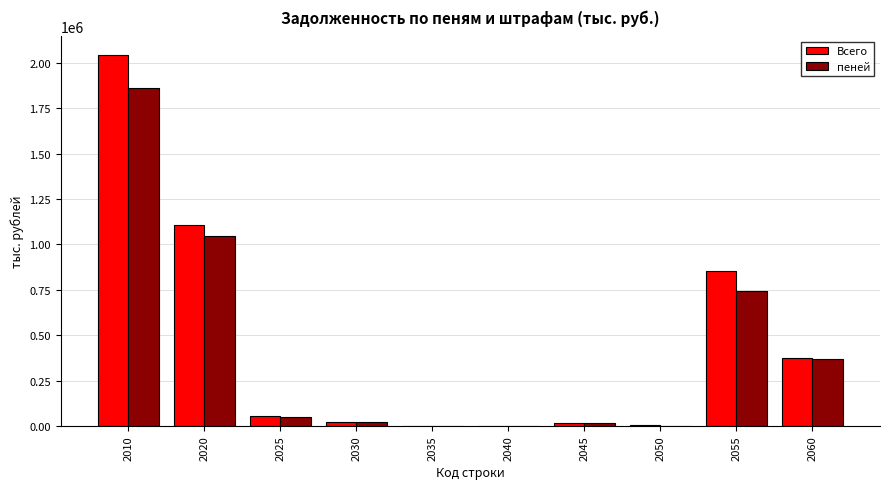

What is the maximum value shown in the chart?

2044364